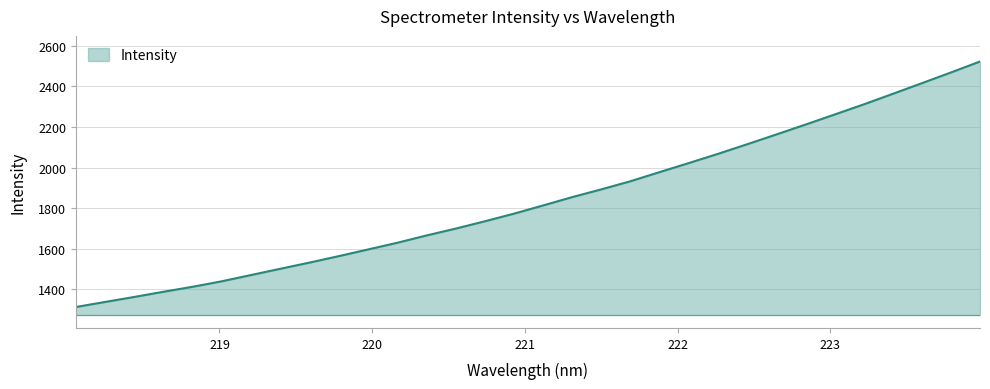

What is the minimum value shown in the chart?

1313.1